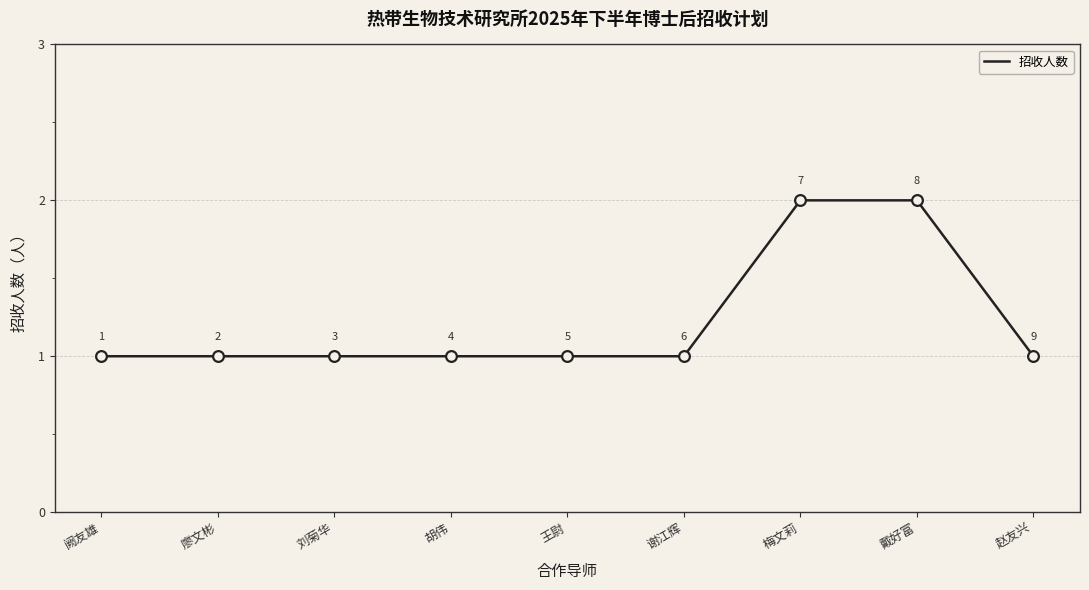

What is the ratio of the value at 梅文莉 to the value at 赵友兴?

2.0